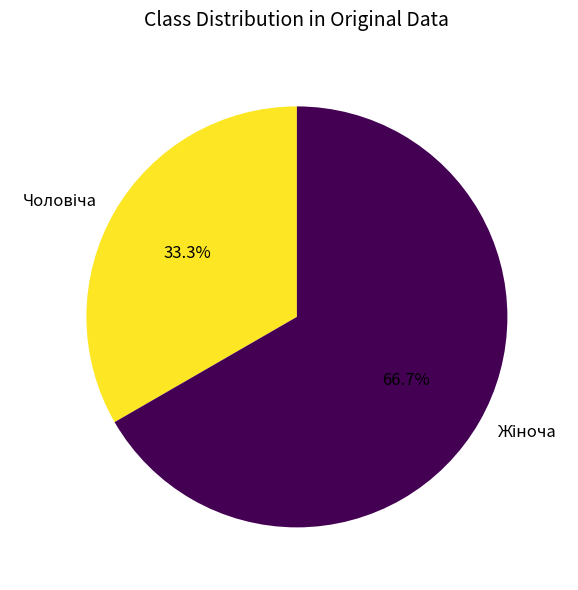

Is there a majority slice in this chart?

Yes